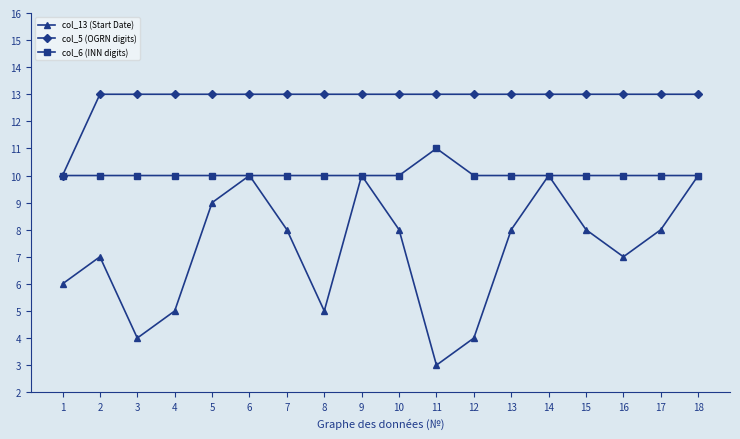

What is the smallest value displayed?

3